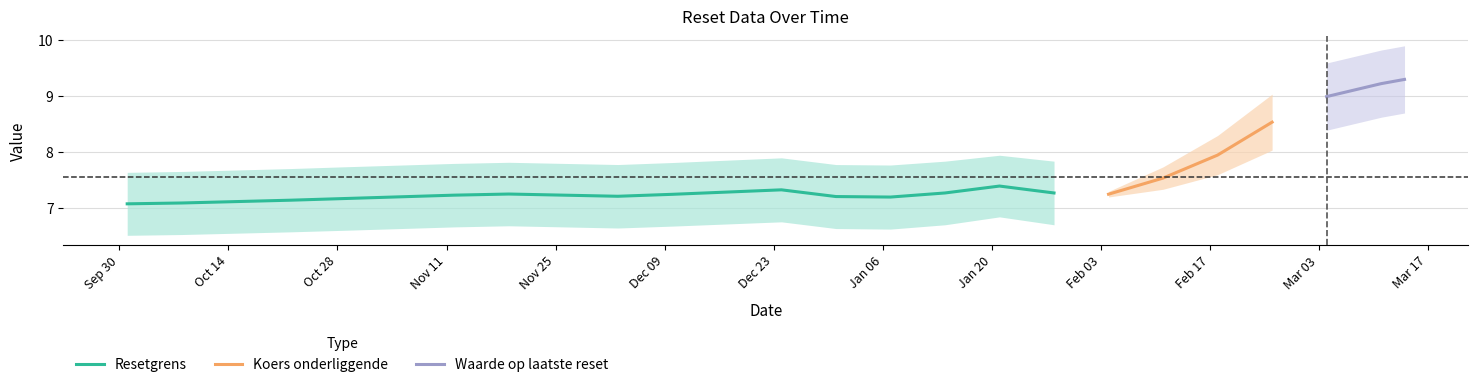

What are all the series names shown in the legend?

Resetgrens, Koers onderliggende, Waarde op laatste reset